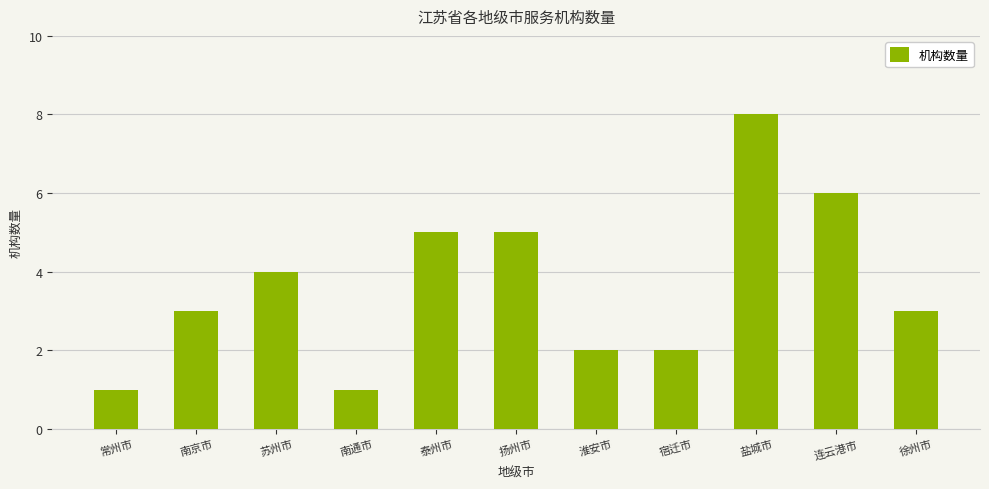

What is the difference between the maximum and minimum values?

7